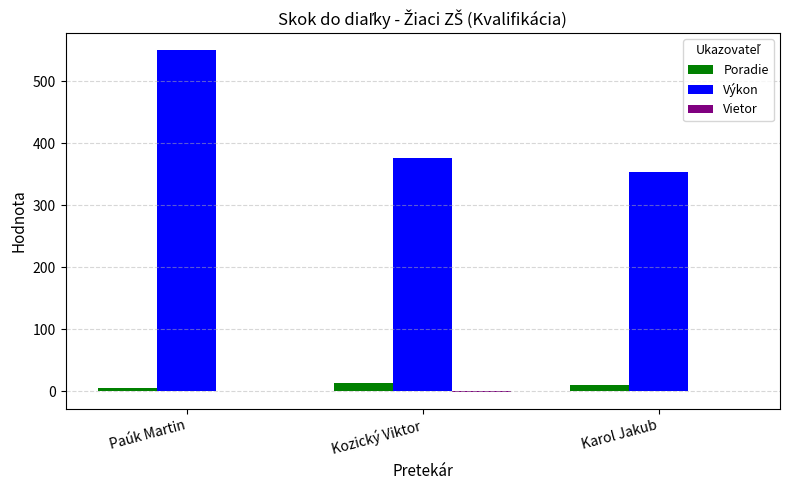

Count the number of categories in the chart.

3